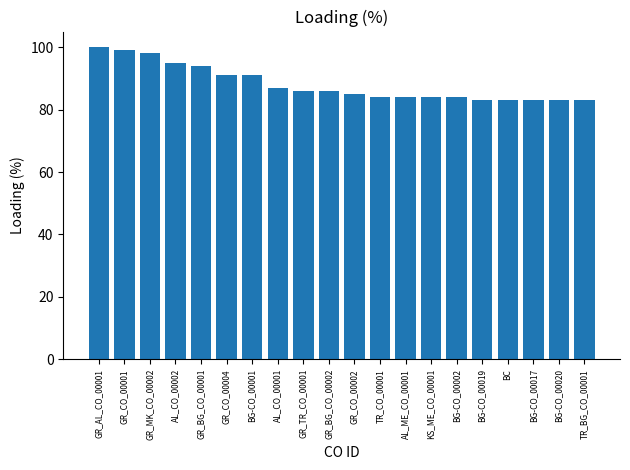

Does the chart contain any negative values?

No